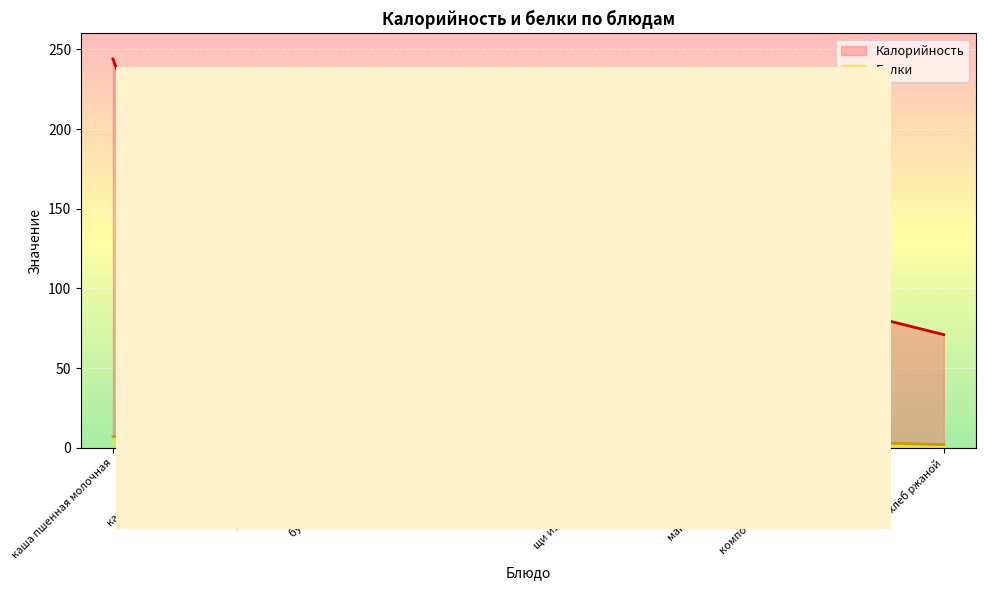

Reading left to right, extract all data points from this chart.

Калорийность: каша пшенная молочная=244	какао с молоком=134	батон=162	масло сливочное=112	бутерброд с сыром=106	яйцо варёное=63	сок яблочный=83	салат из свеклы=51	щи из свежей капусты=59	зразы рубленые=231	макароны отварные=218	компот из сухофруктов=58	хлеб пшеничный=81	хлеб ржаной=71
Белки: каша пшенная молочная=7	какао с молоком=3	батон=5	масло сливочное=0	бутерброд с сыром=5	яйцо варёное=5	сок яблочный=1	салат из свеклы=1	щи из свежей капусты=2	зразы рубленые=11	макароны отварные=5	компот из сухофруктов=0	хлеб пшеничный=3	хлеб ржаной=2